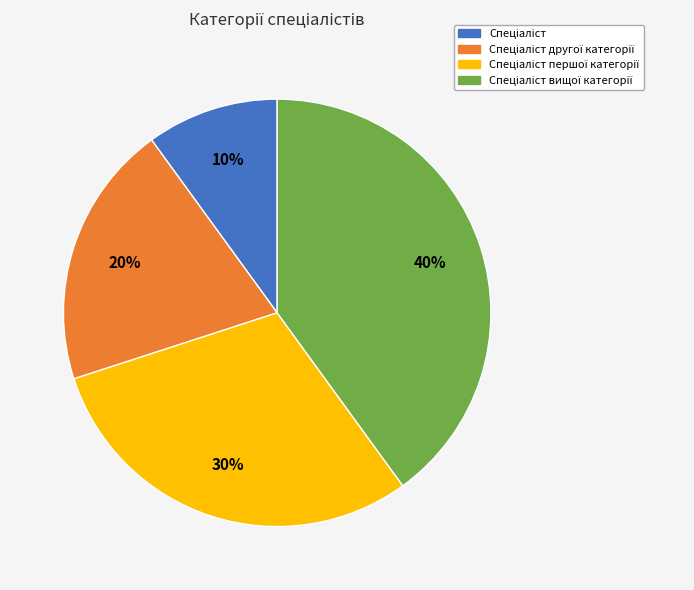

Is there any slice that represents more than half of the pie?

No